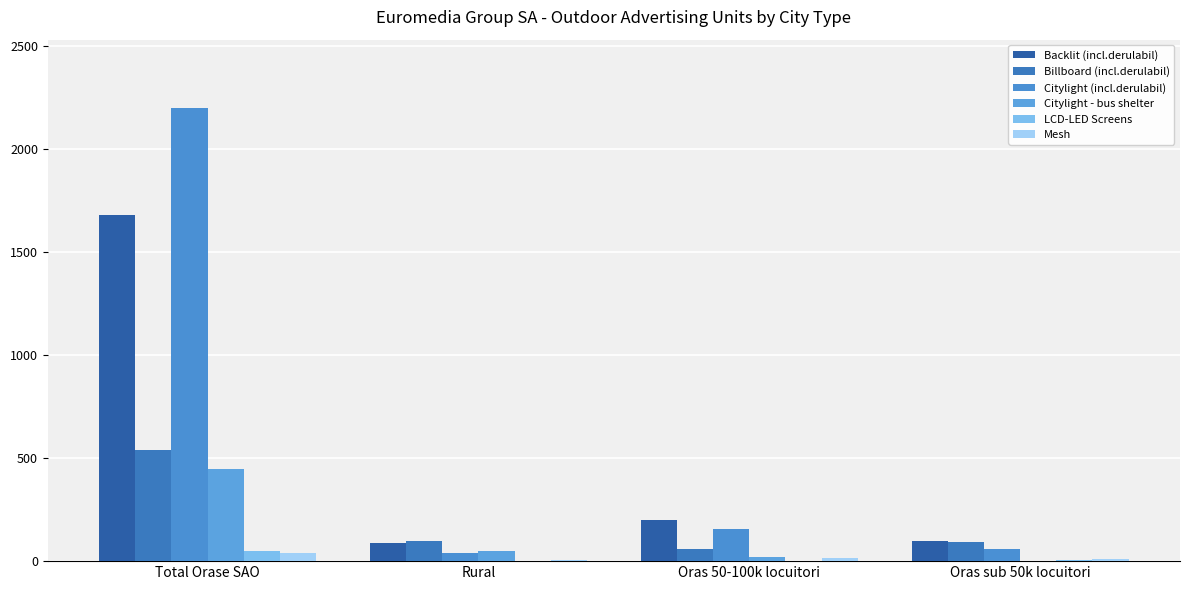

What is the spread (max minus min) of values at Rural?

98